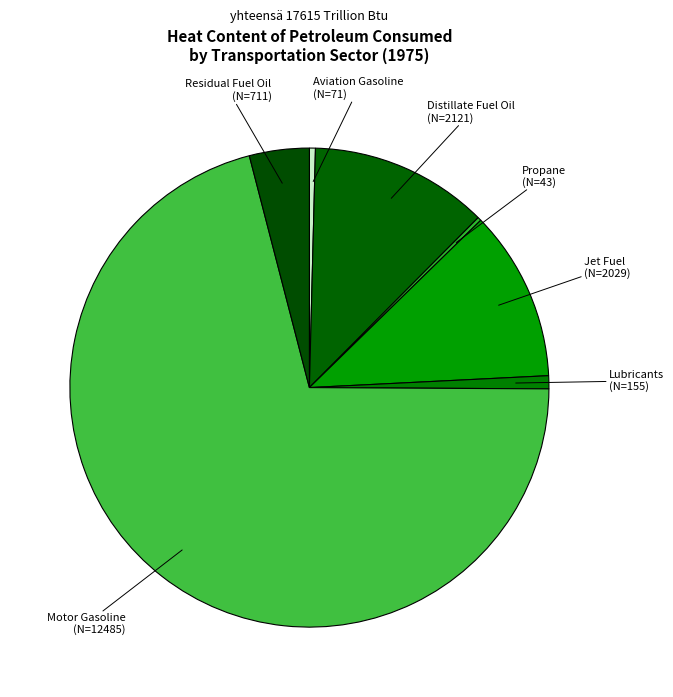

The Motor Gasoline slice represents 60% of the pie. True or false?

False